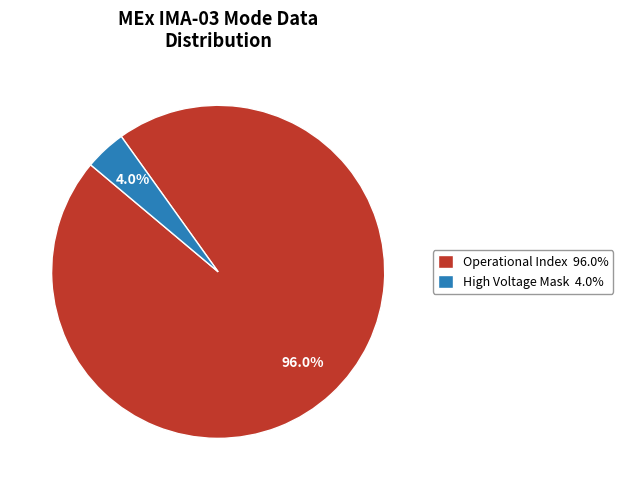

Between High Voltage Mask 4.0% and Operational Index 96.0%, which is larger?

Operational Index 96.0%